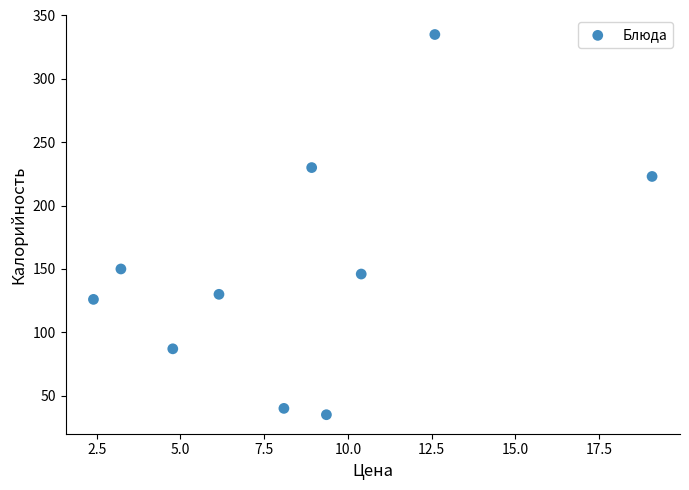

What is the range of Y values (max minus min)?

300